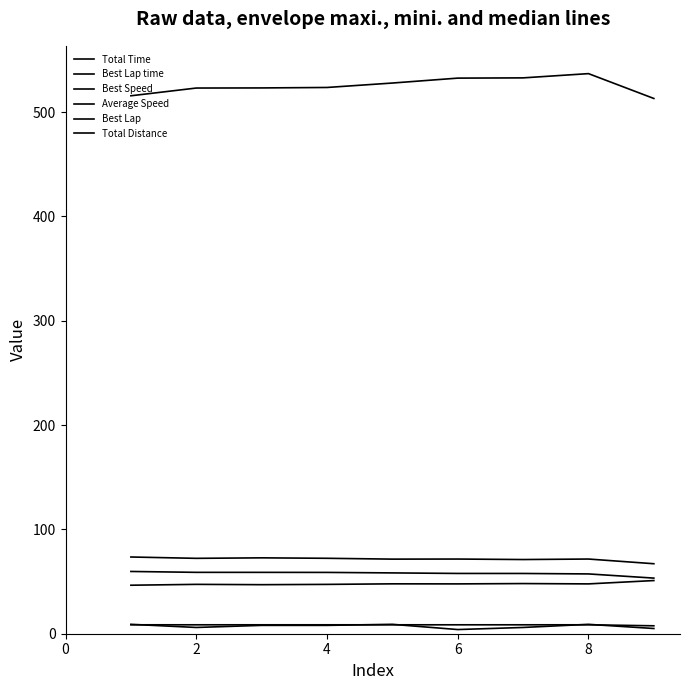

How many lines are shown in the chart?

6